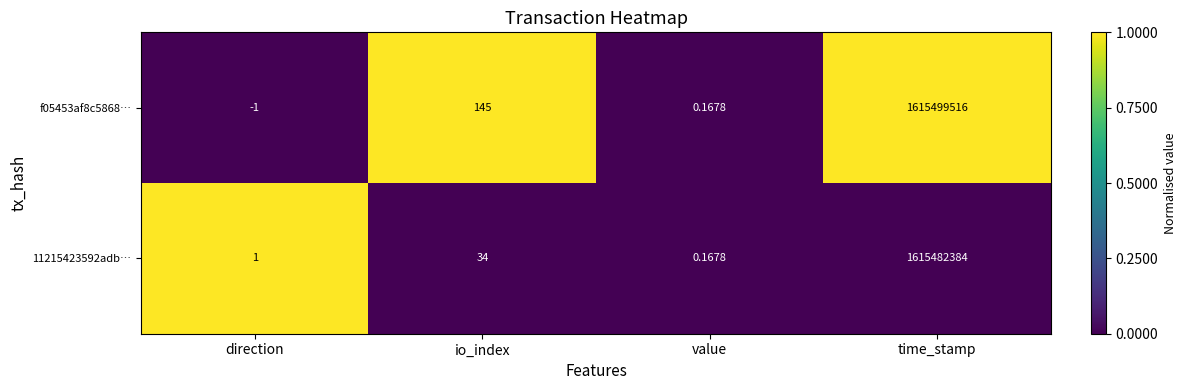

Which label corresponds to the smallest value in the chart?

direction